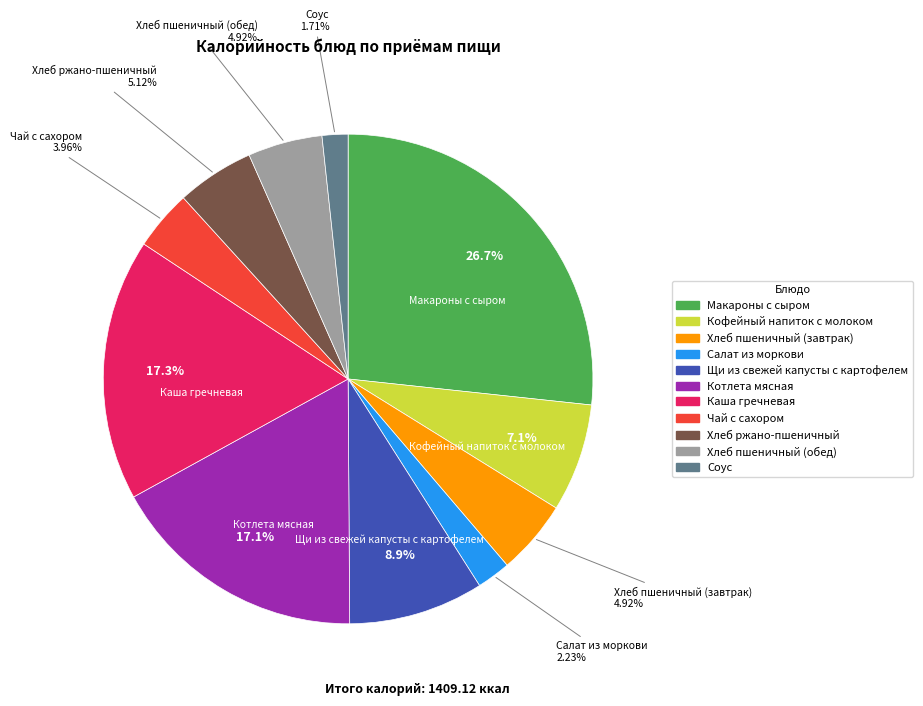

How many segments does this pie chart have?

11